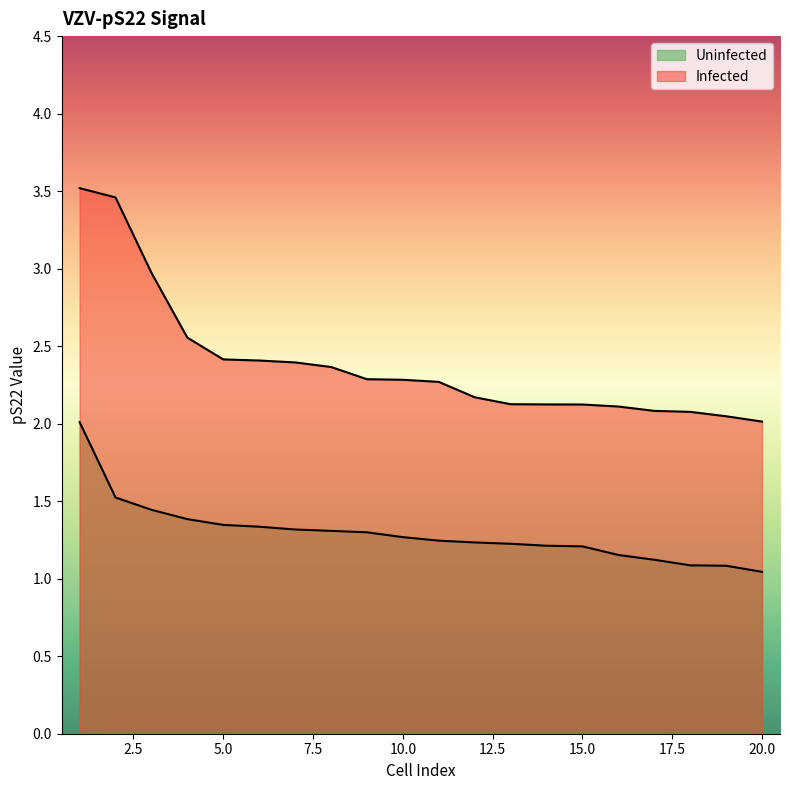

How many lines are shown in the chart?

2